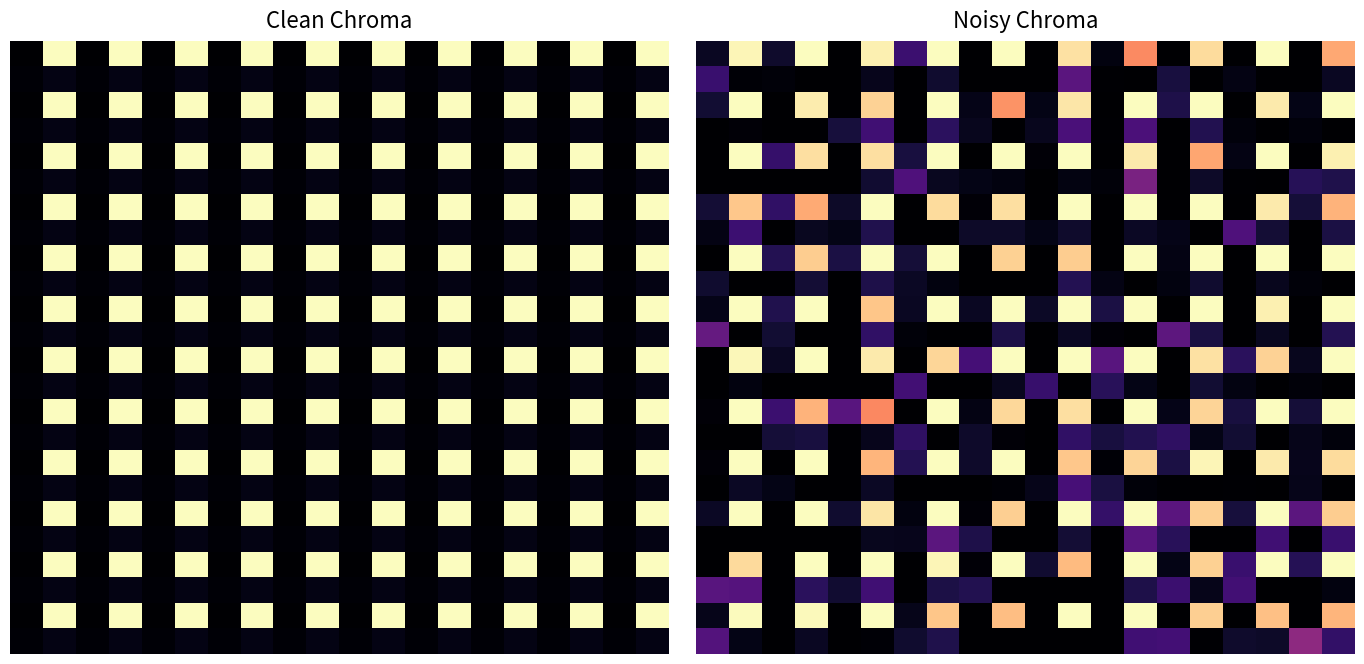

What is the spread (max minus min) of values at 5.0?

329.4